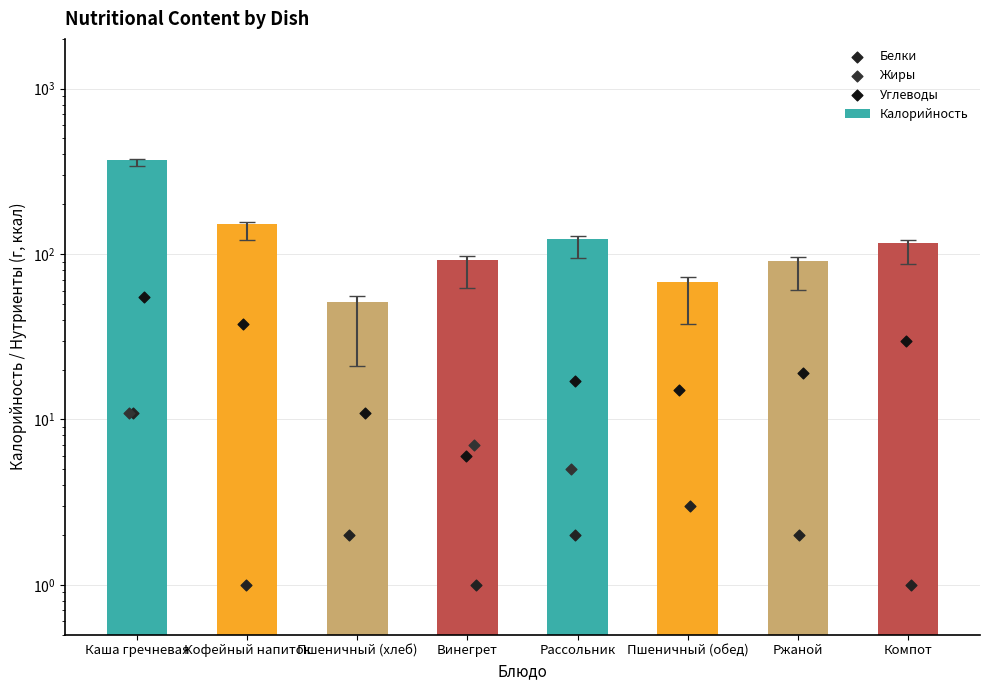

What is the total value across all series at Винегрет?

106